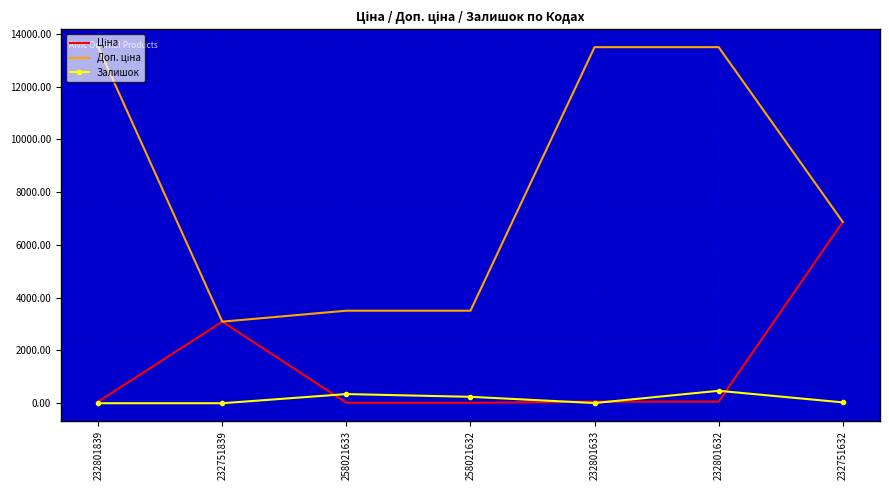

What is the maximum value shown in the chart?

13493.2